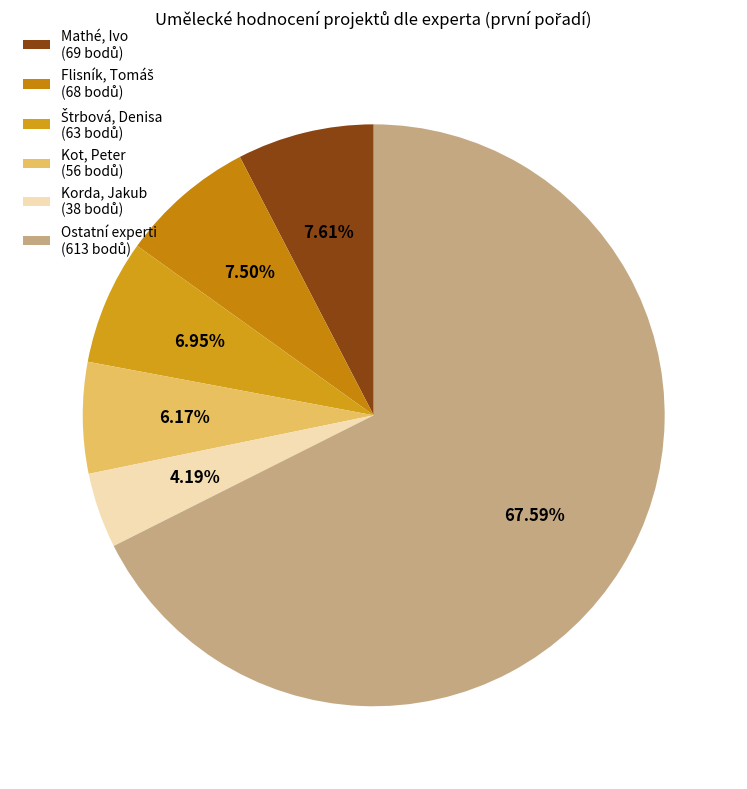

Is there a majority slice in this chart?

Yes